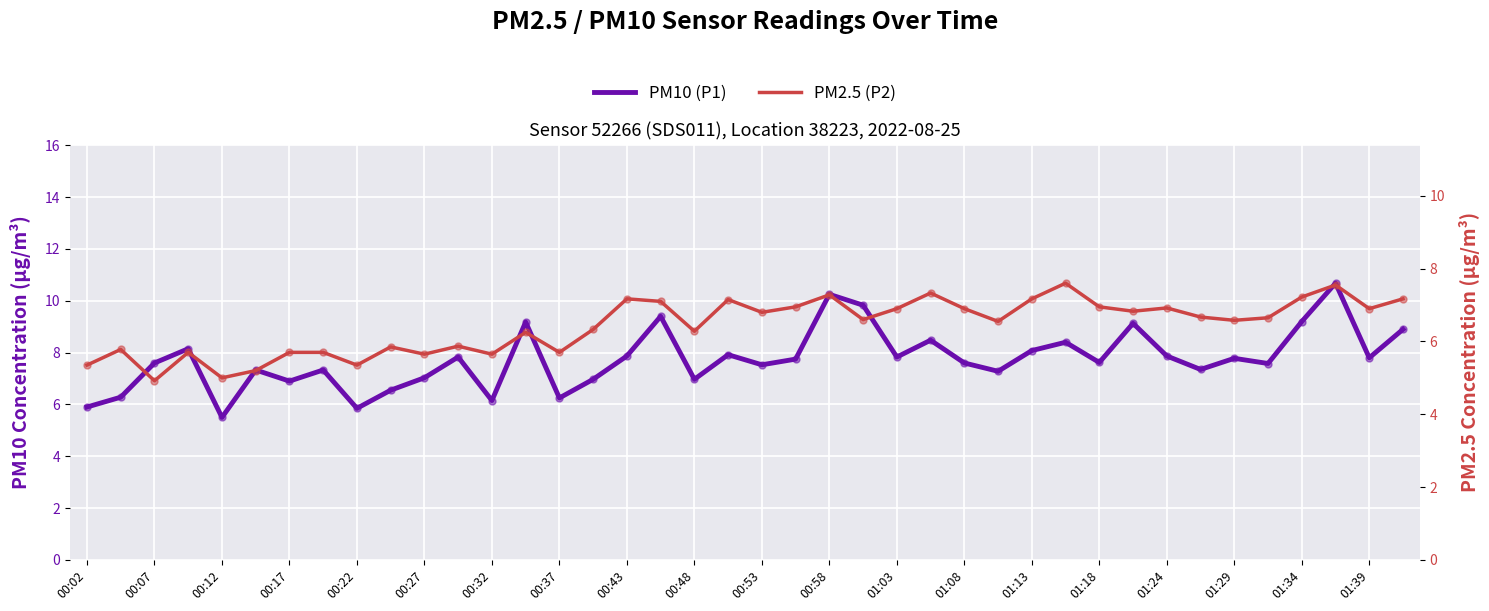

What are all the series names shown in the legend?

PM10 (P1), PM2.5 (P2)